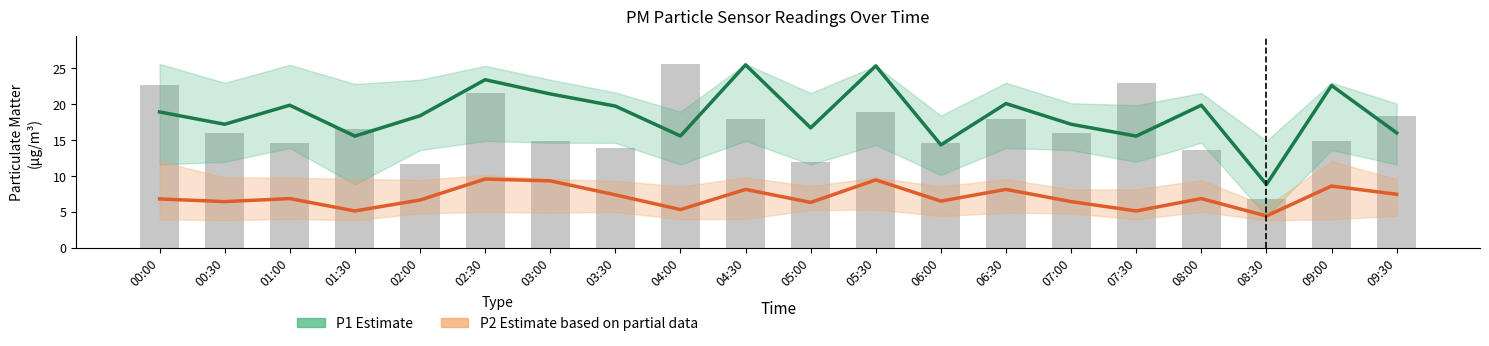

What is the lowest value of the P1 series?

8.8